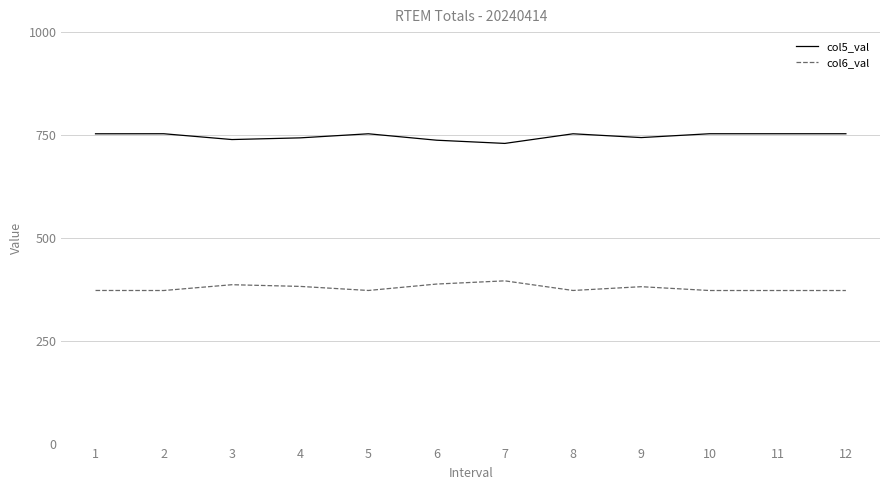

What is the maximum value shown in the chart?

753.0